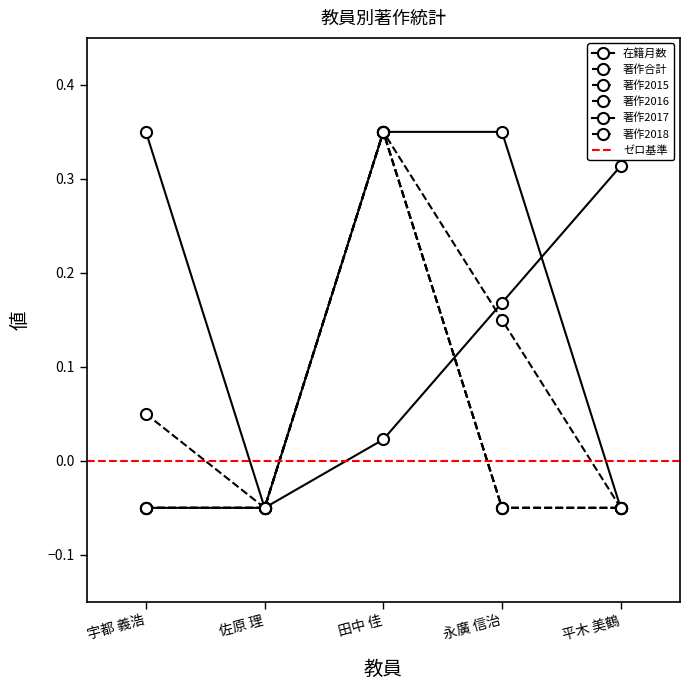

At which category is the sum across all series the highest?

田中 佳